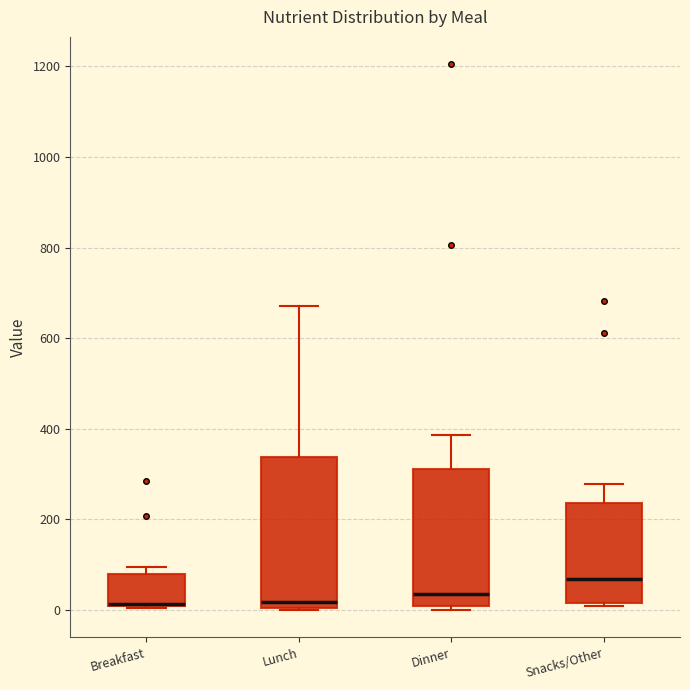

Which box has the highest median line?

Snacks/Other